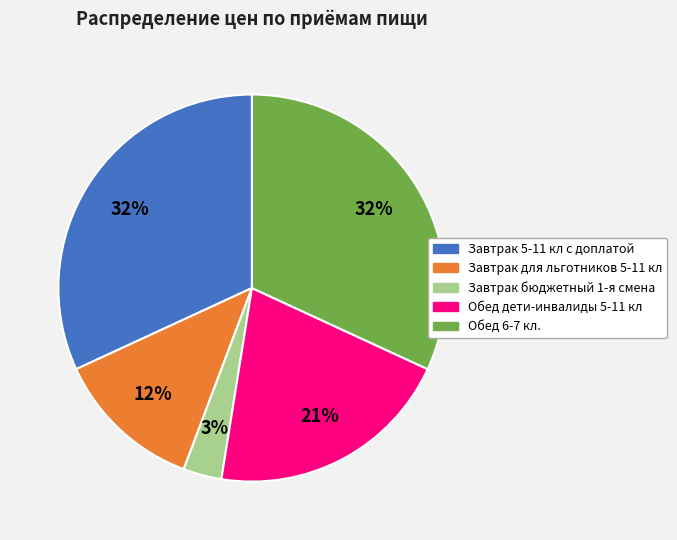

To the nearest percent, what percentage of the pie is Обед дети-инвалиды 5-11 кл?

21%